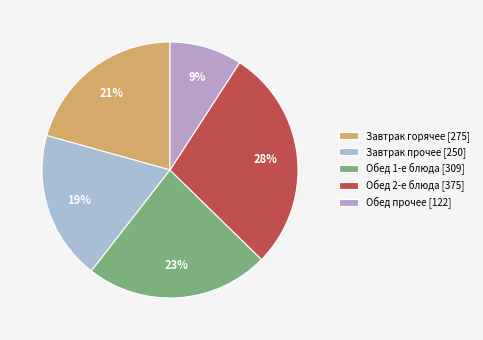

How many slices are in this pie chart?

5